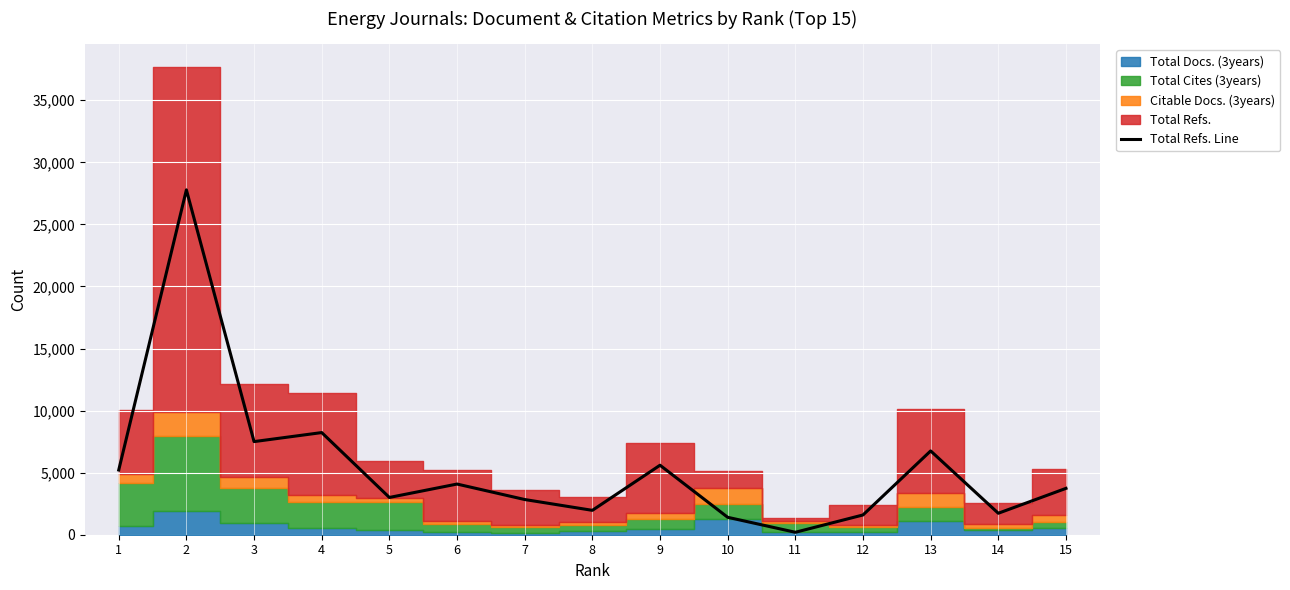

Where does the data first go above 3735?

1